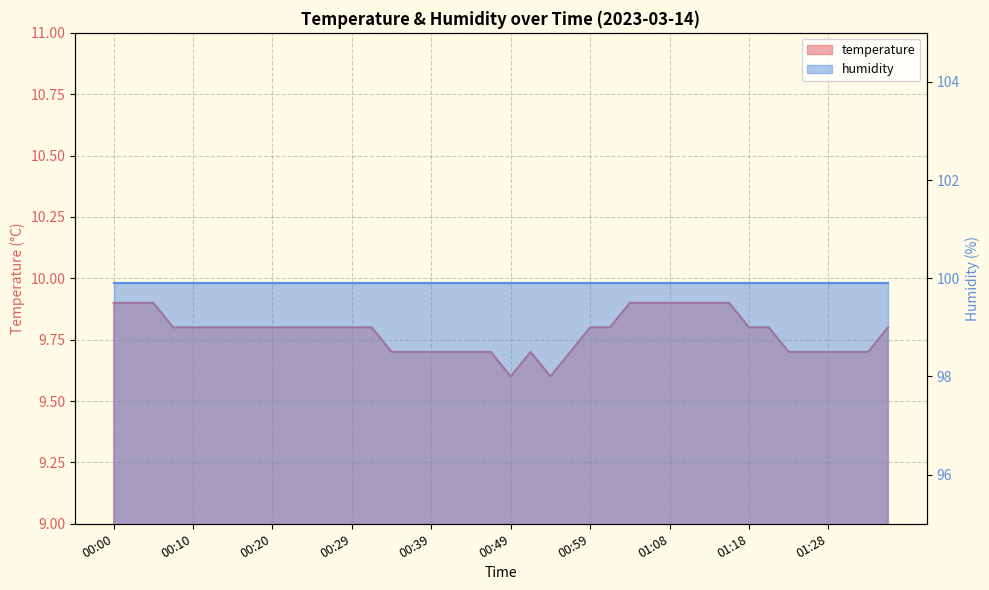

List the labels in order of value, largest first.

00:00, 00:03, 00:05, 01:04, 01:06, 01:08, 01:11, 01:13, 01:16, 00:08, 00:10, 00:12, 00:15, 00:17, 00:20, 00:22, 00:25, 00:27, 00:29, 00:32, 00:59, 01:01, 01:18, 01:21, 01:36, 00:34, 00:37, 00:39, 00:42, 00:44, 00:47, 00:51, 00:56, 01:23, 01:26, 01:28, 01:31, 01:33, 00:49, 00:54